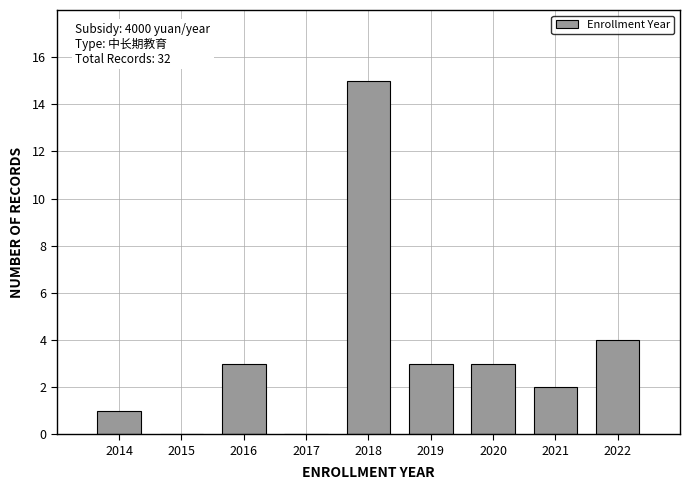

Which range on the x-axis has the tallest bar?

2017.5 to 2018.5